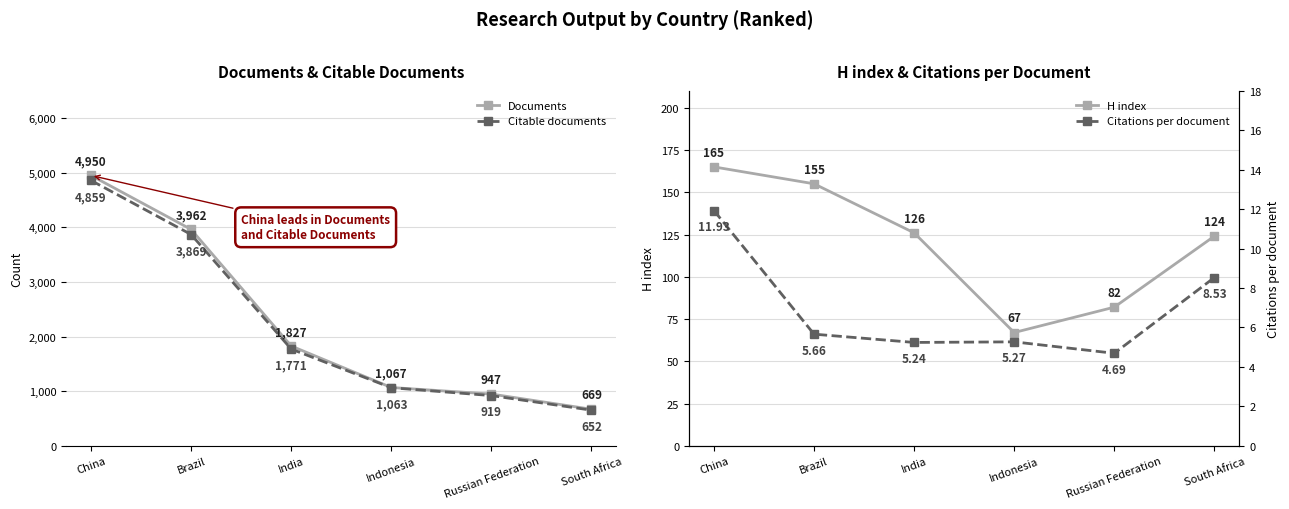

Which label corresponds to the smallest value in the chart?

Russian Federation